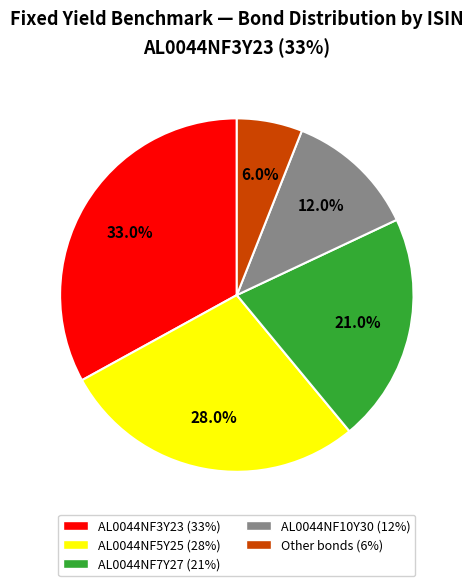

Is there a majority slice in this chart?

No